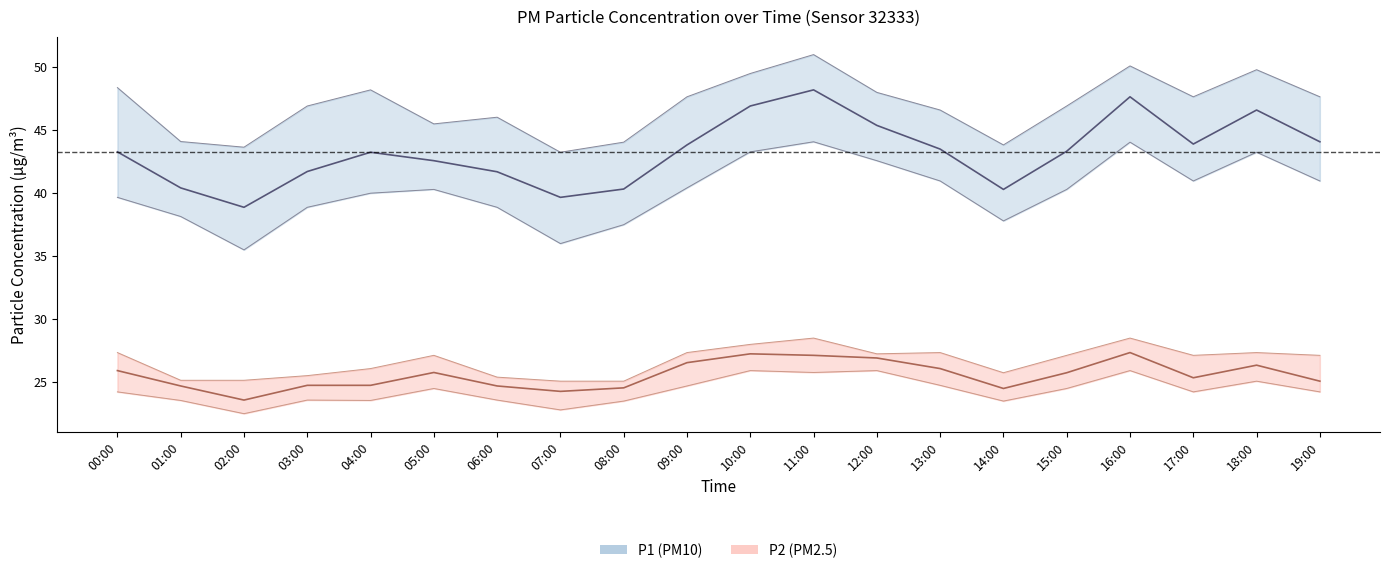

What is the label of the 4th point from the left?

03:00